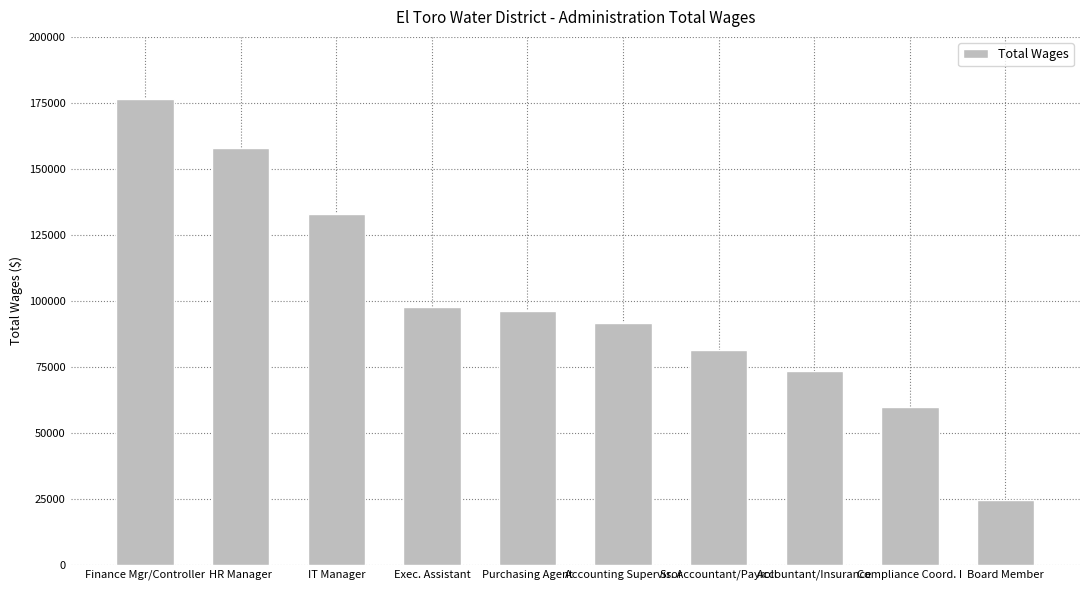

At which category does the chart reach its peak across all series?

Finance Mgr/Controller